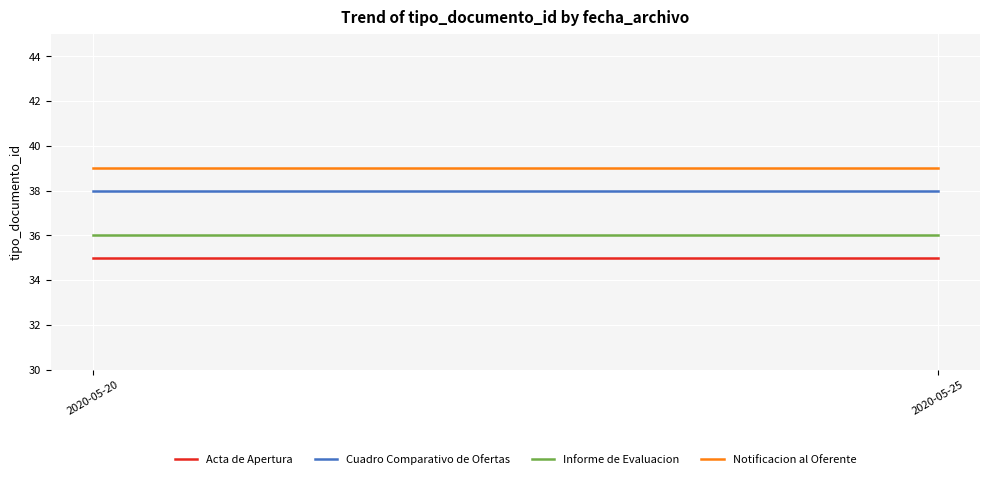

Is this an area chart (filled region under the line)?

No